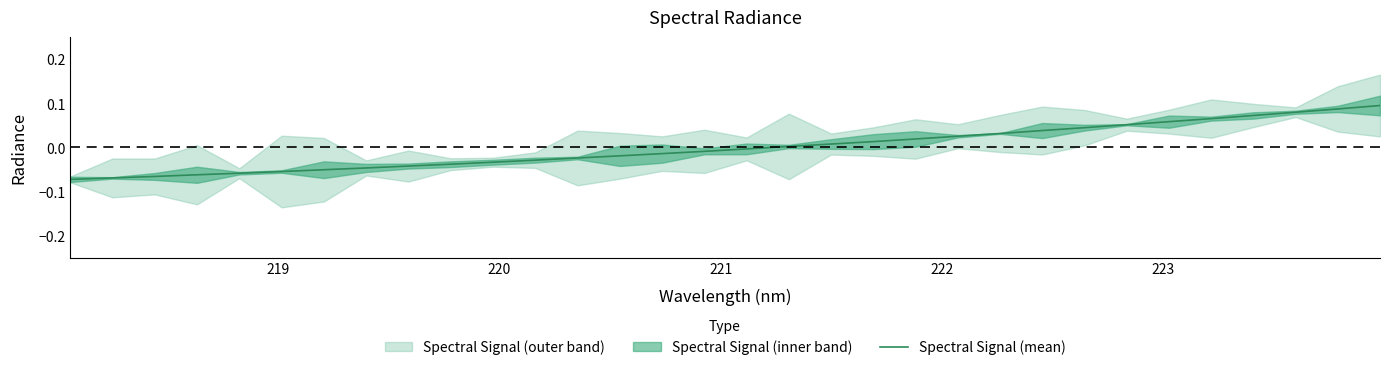

What is the maximum value shown in the chart?

0.1